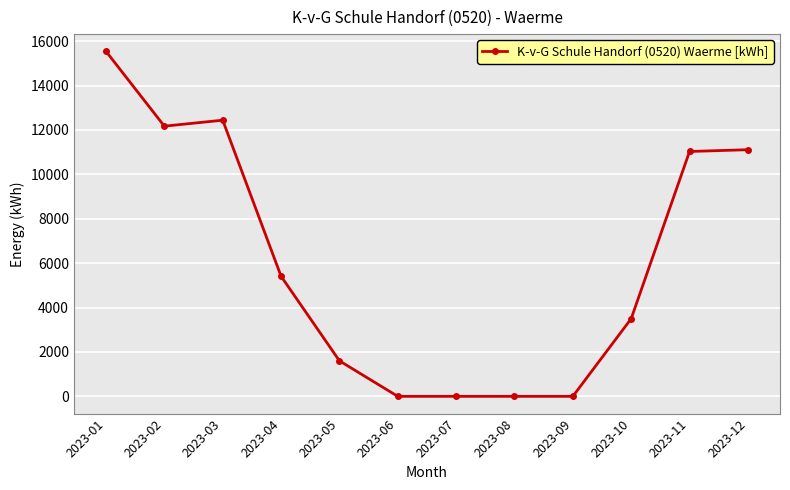

What is the change in value from 2023-06 to 2023-12?

+11110